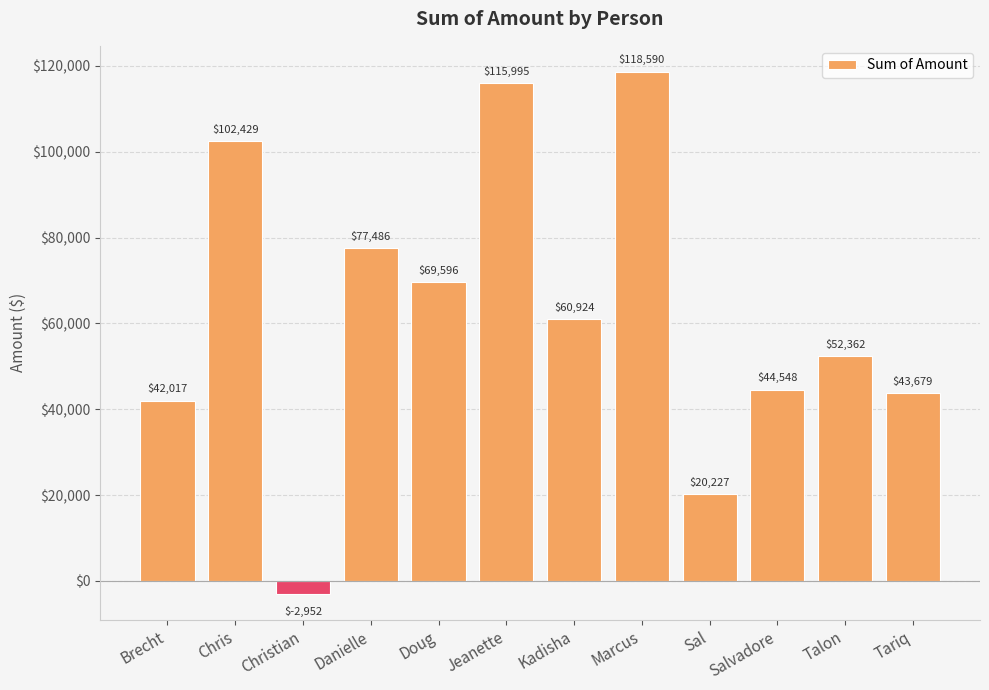

What is the change in value from Jeanette to Marcus?

+2594.9